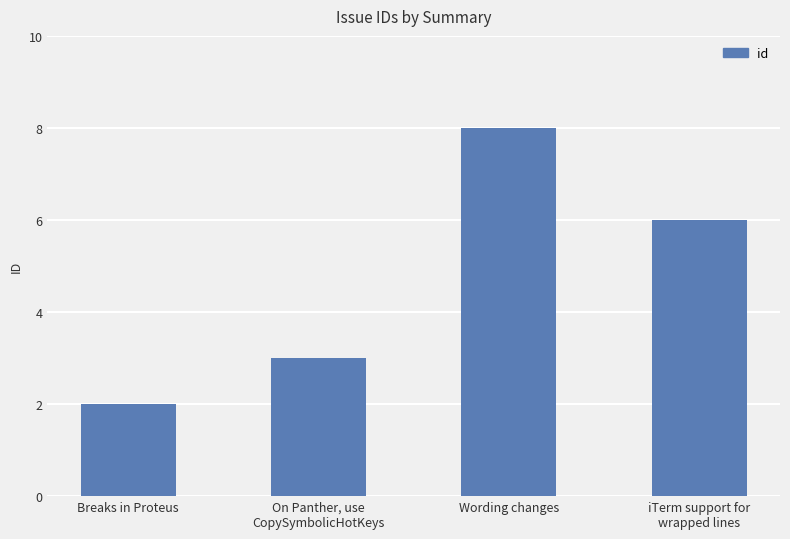

The value at iTerm support for
wrapped lines is 11. True or false?

False